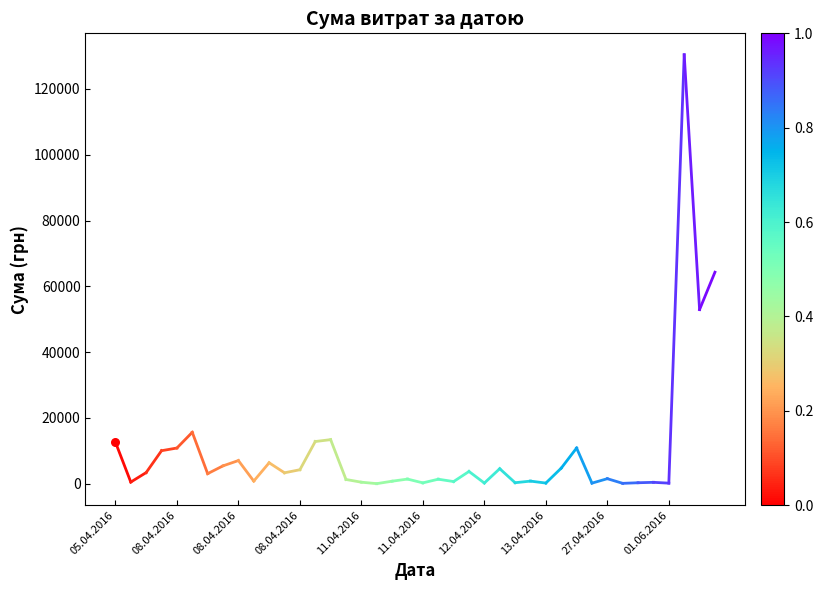

Approximately how many times larger is the value at 05.04.2016 compared to 08.04.2016?

25.2